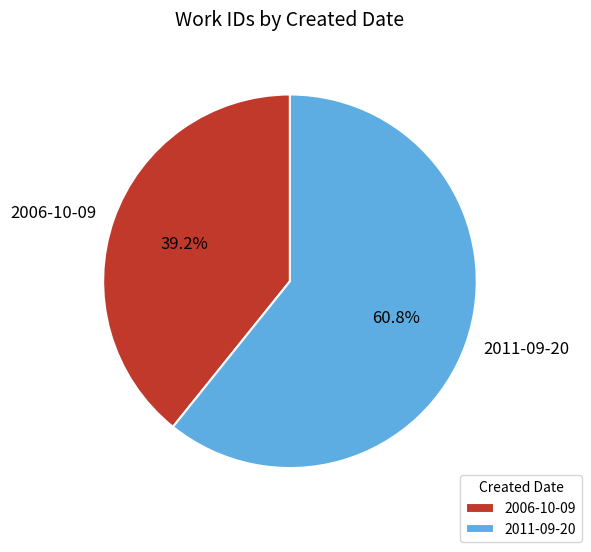

True or false: 2011-09-20 accounts for 61% of the total.

True